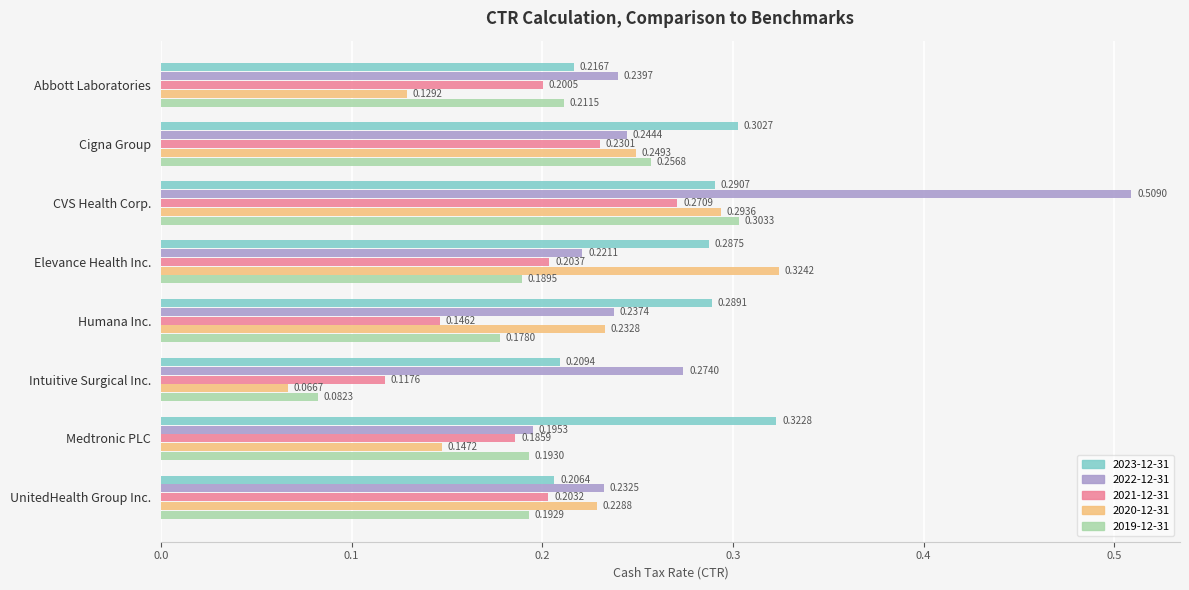

Between Cigna Group and Humana Inc., which series saw the biggest shift?

2021-12-31